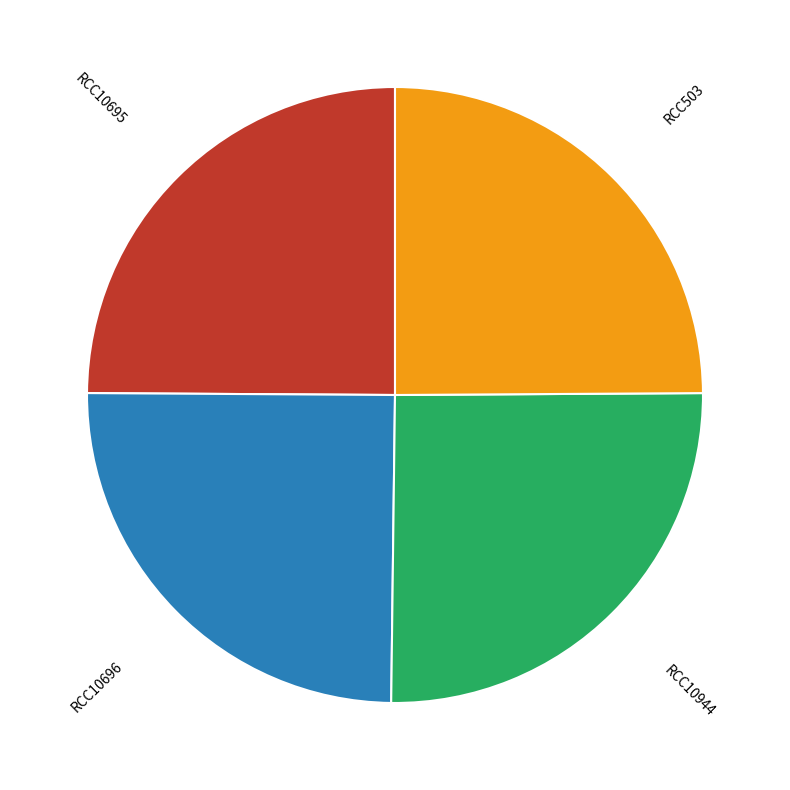

Is there any slice that represents more than half of the pie?

No